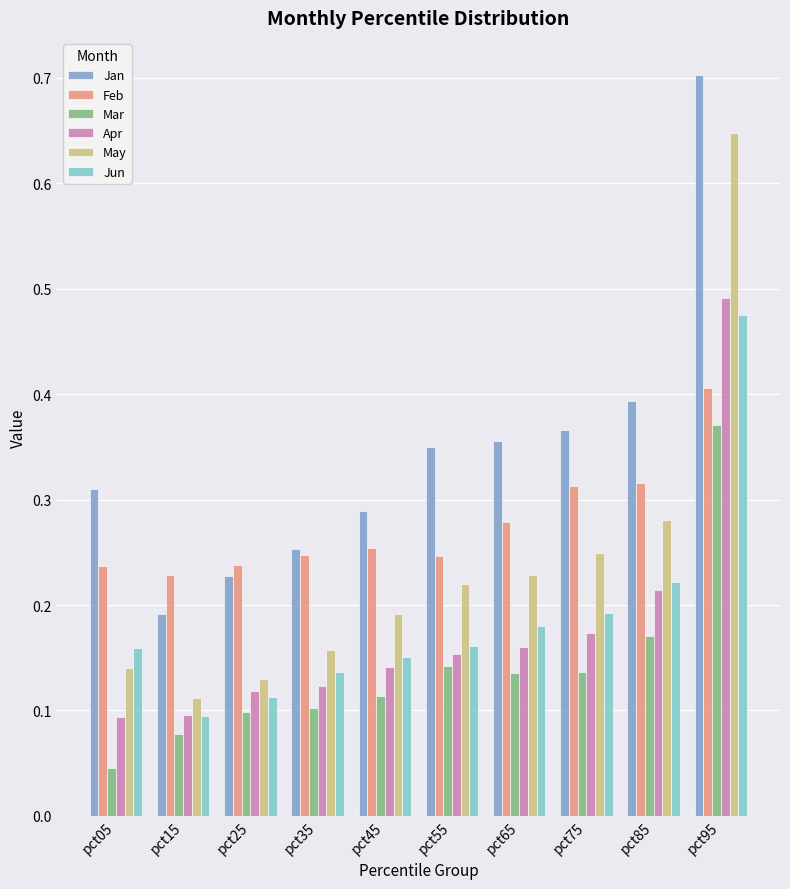

Which series has the largest range (max minus min)?

May